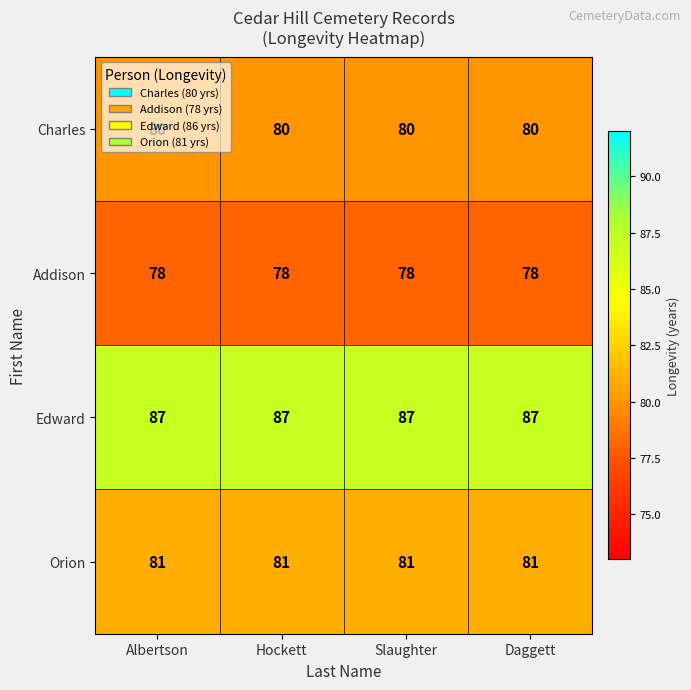

The value of Orion at Hockett is 81. True or false?

True